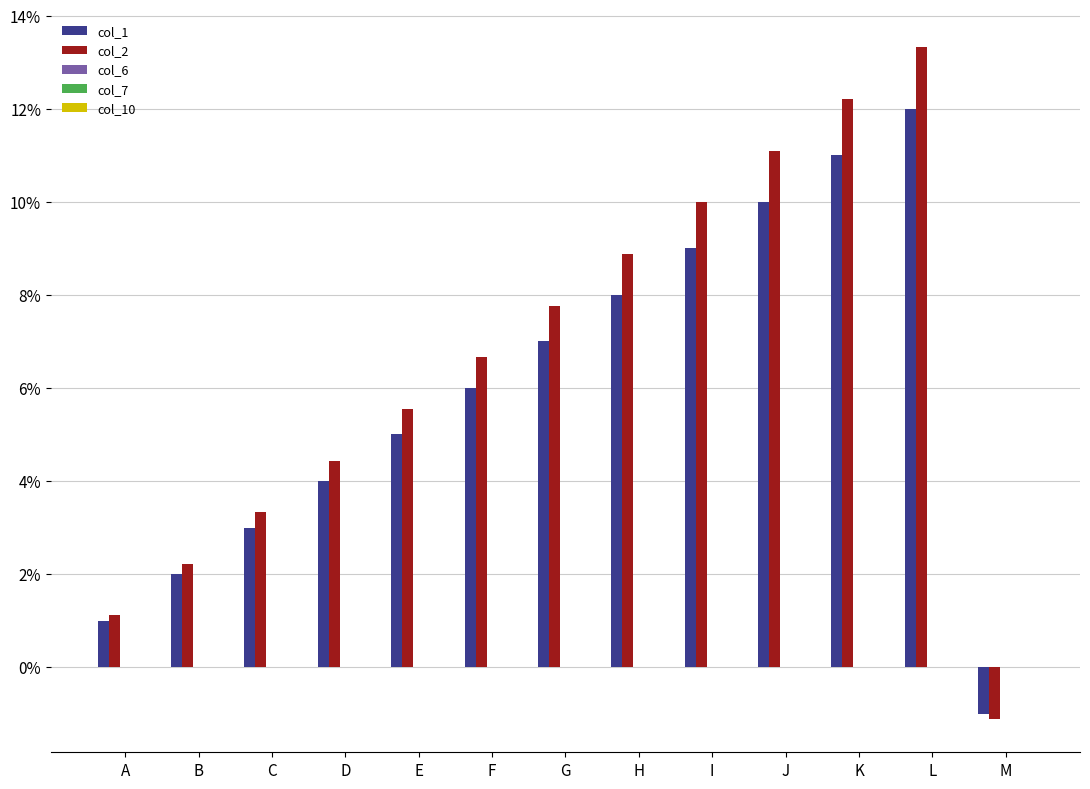

The col_1 series shows 5.3 at H. True or false?

False